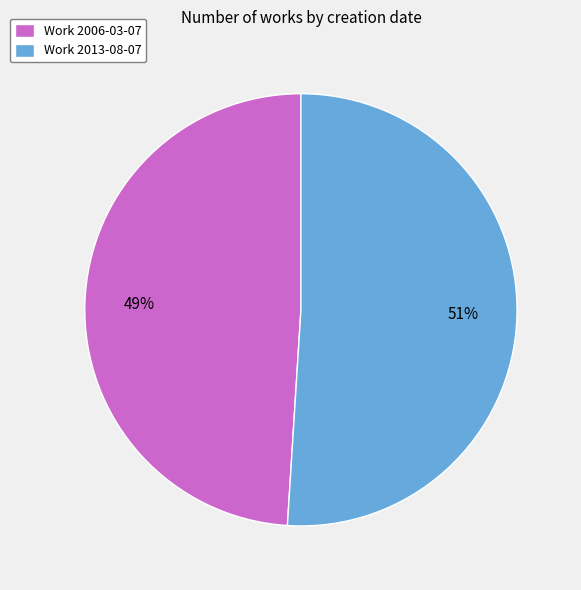

To the nearest percent, what is the difference between the largest and smallest slice percentages?

2%